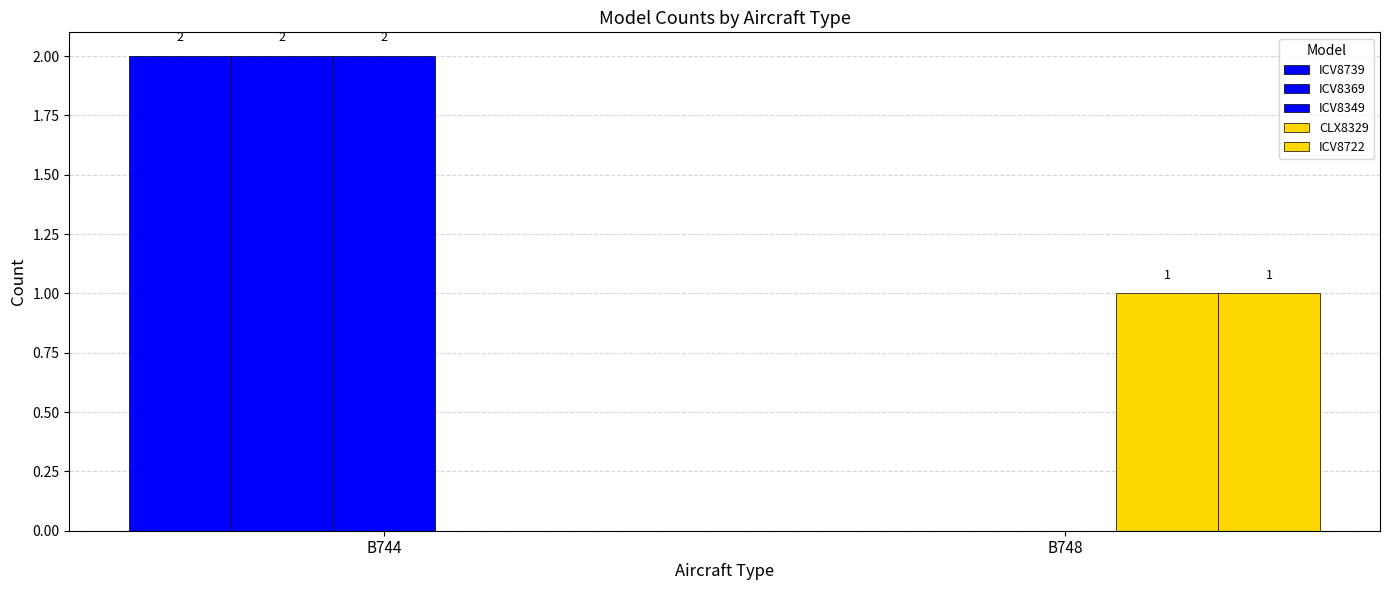

Is it true that ICV8722 equals 0 at B744?

False